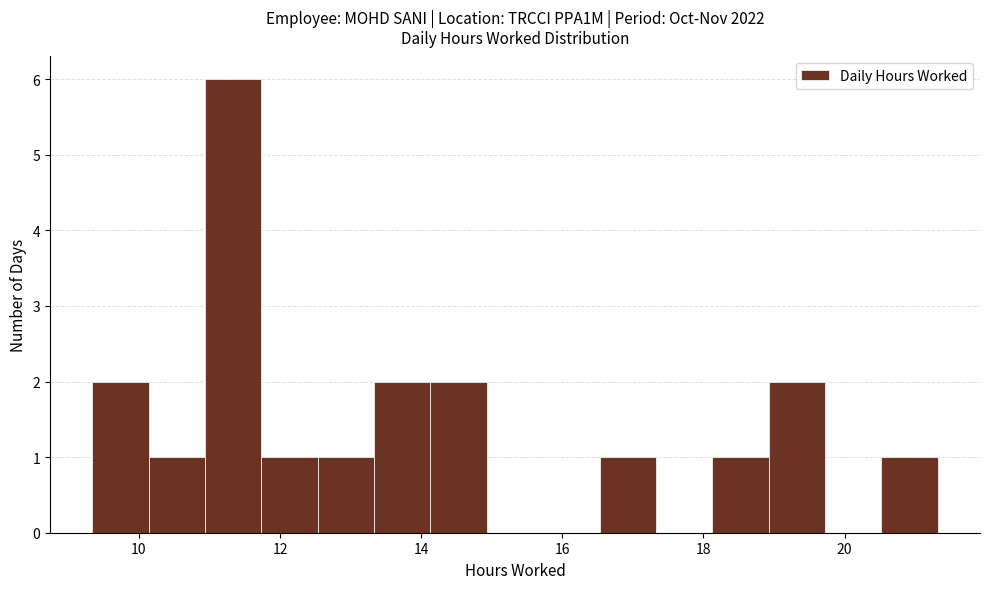

Around what value on the x-axis is the tallest bar? Give the approximate position of its centre, as read against the axis.

11.4